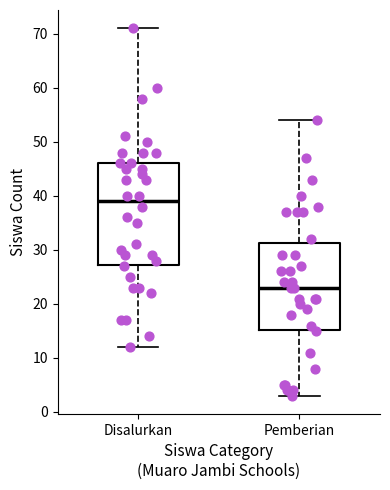

Which box has the highest median line?

Disalurkan